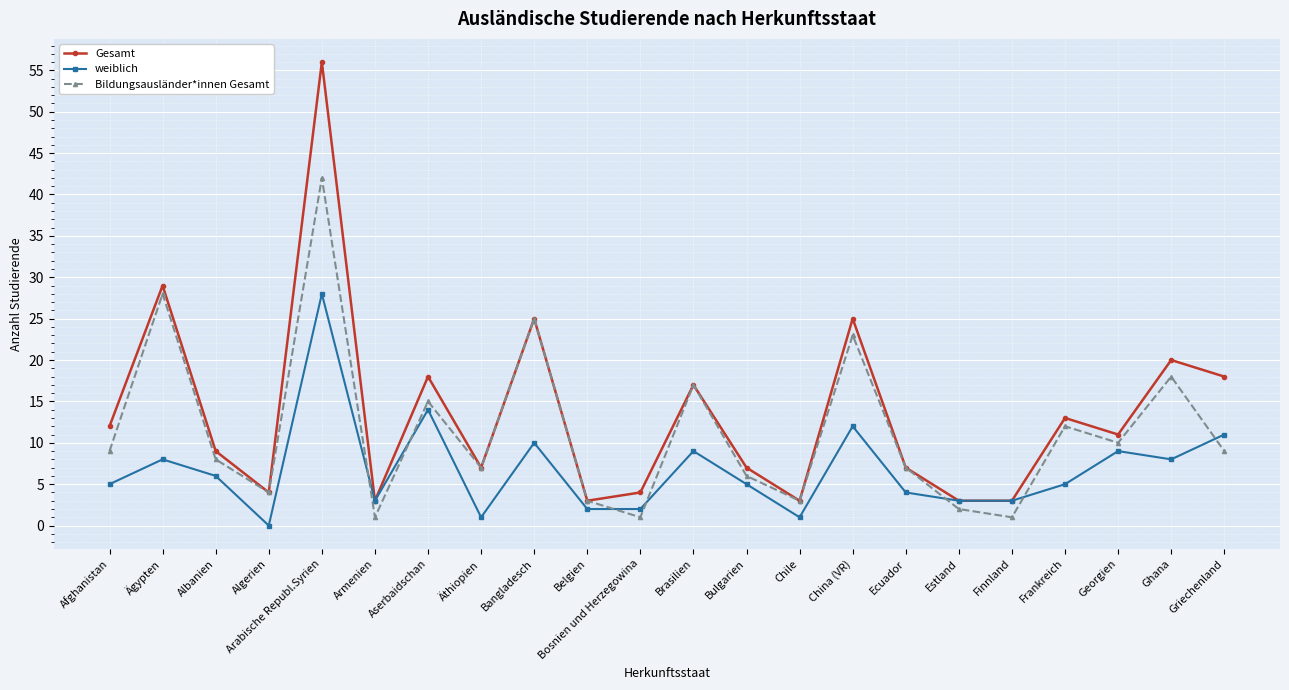

In Gesamt, how many points are higher than both neighbors (excluding endpoints)?

8